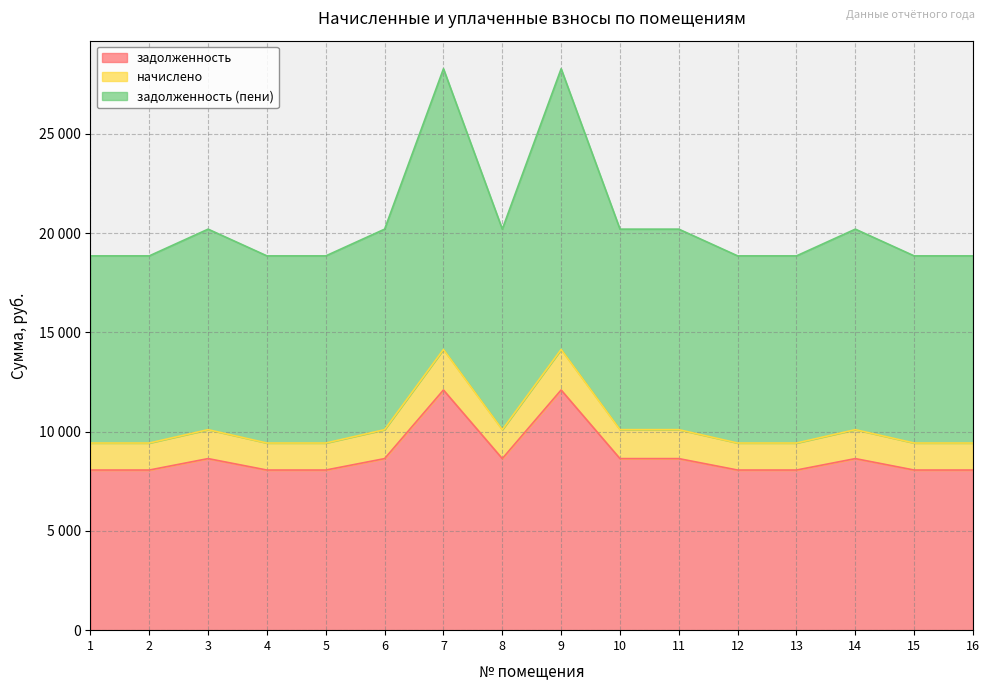

What is the difference between the highest and lowest values at 3?

11556.0